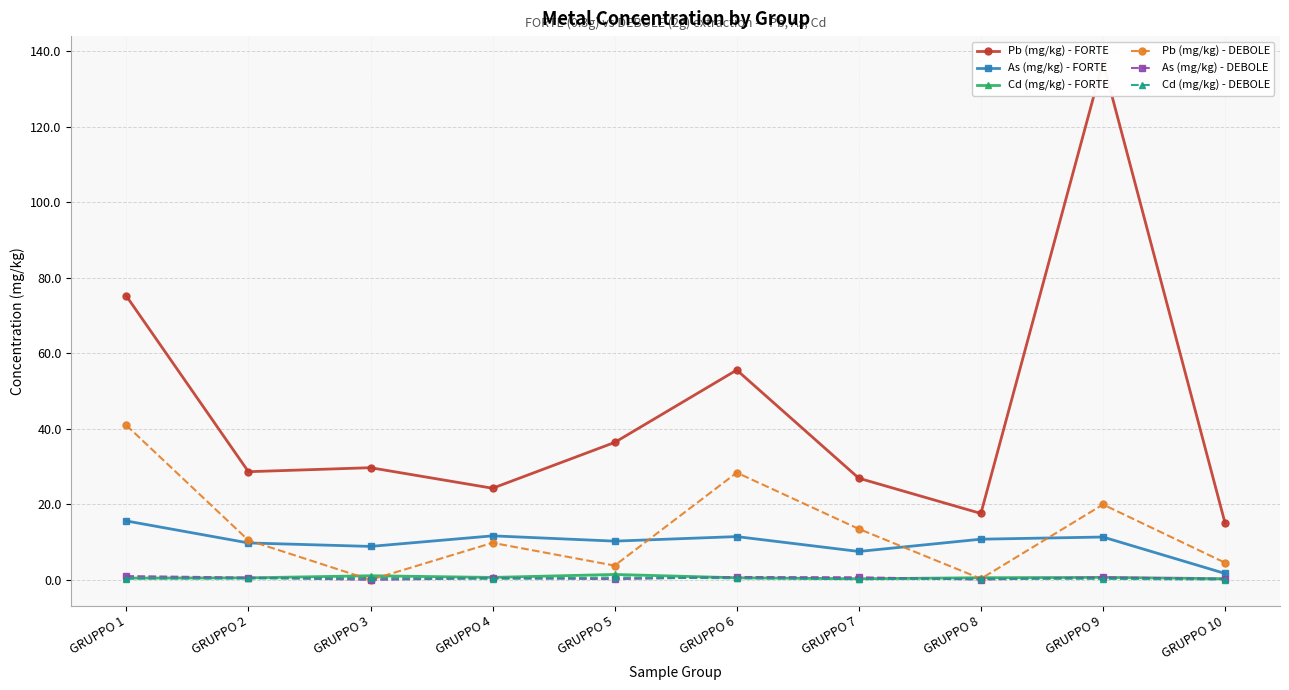

True or false: As (mg/kg) - DEBOLE has a value of 0.8 at GRUPPO 6.

True